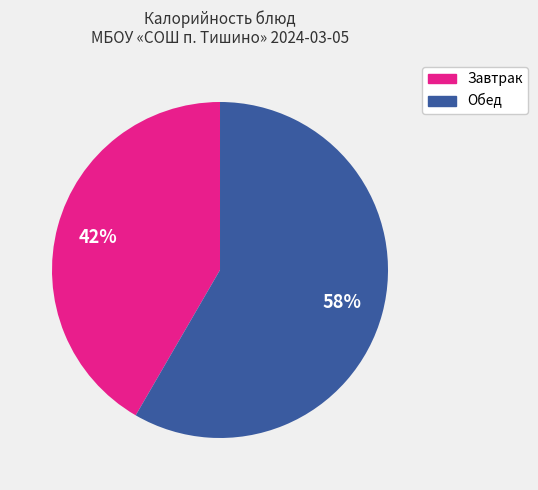

Is there any slice that represents more than half of the pie?

Yes